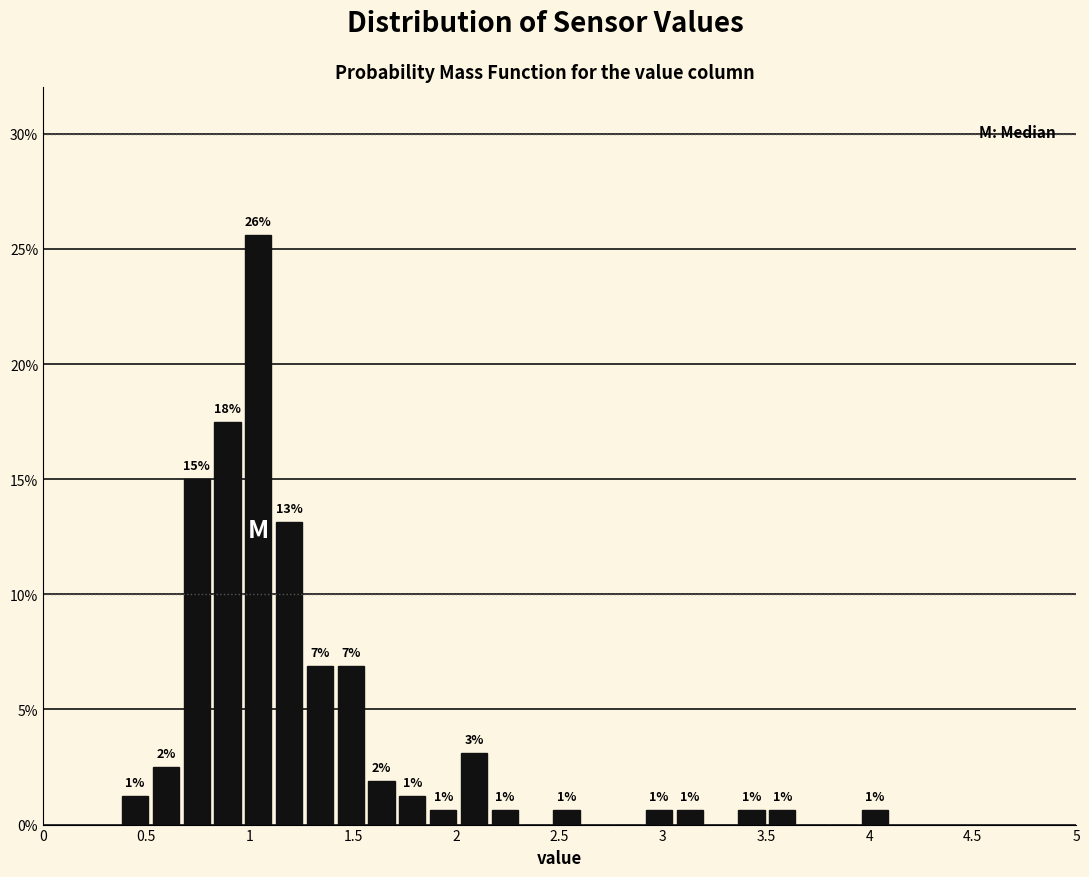

Read against the x-axis, roughly where is the centre of the tallest bar?

1.05